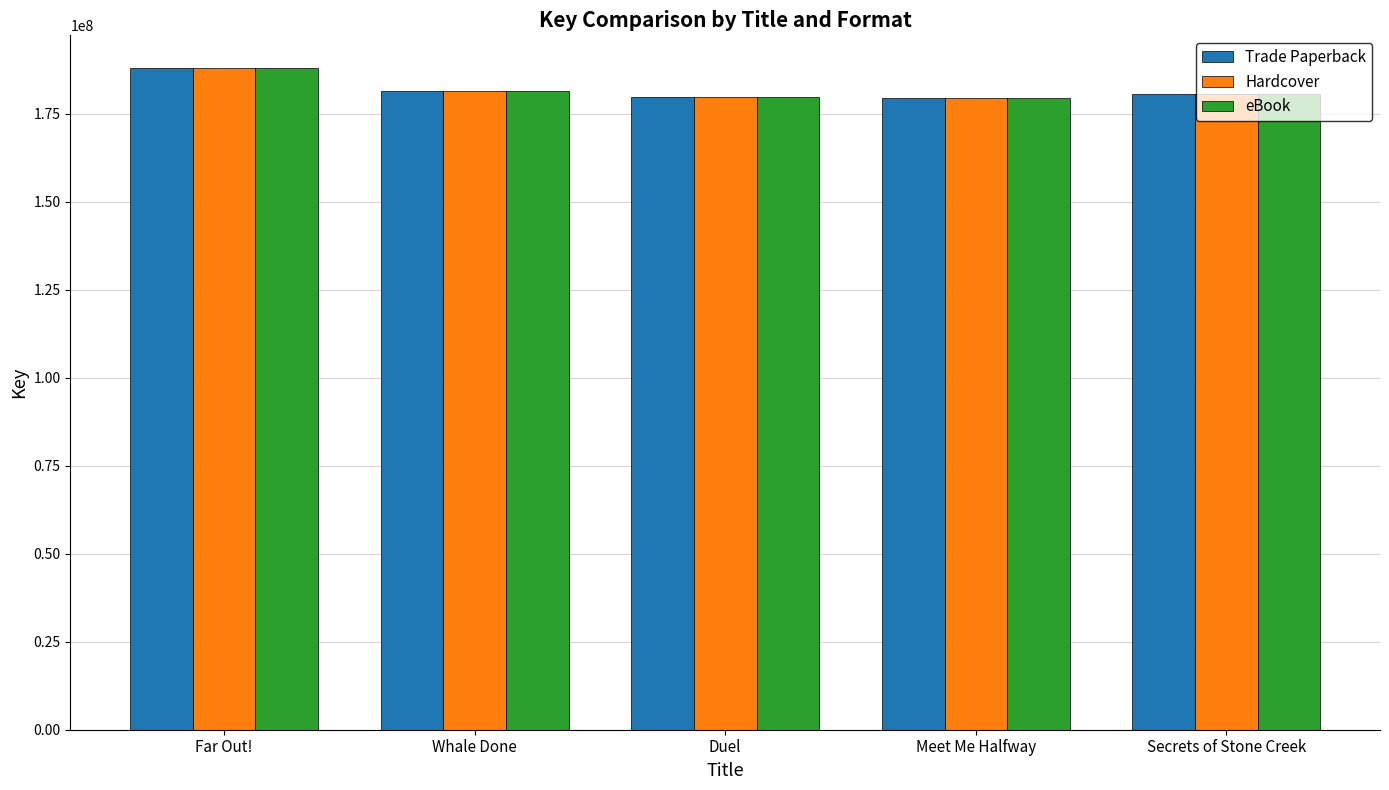

At which label does Hardcover reach its peak?

Far Out!